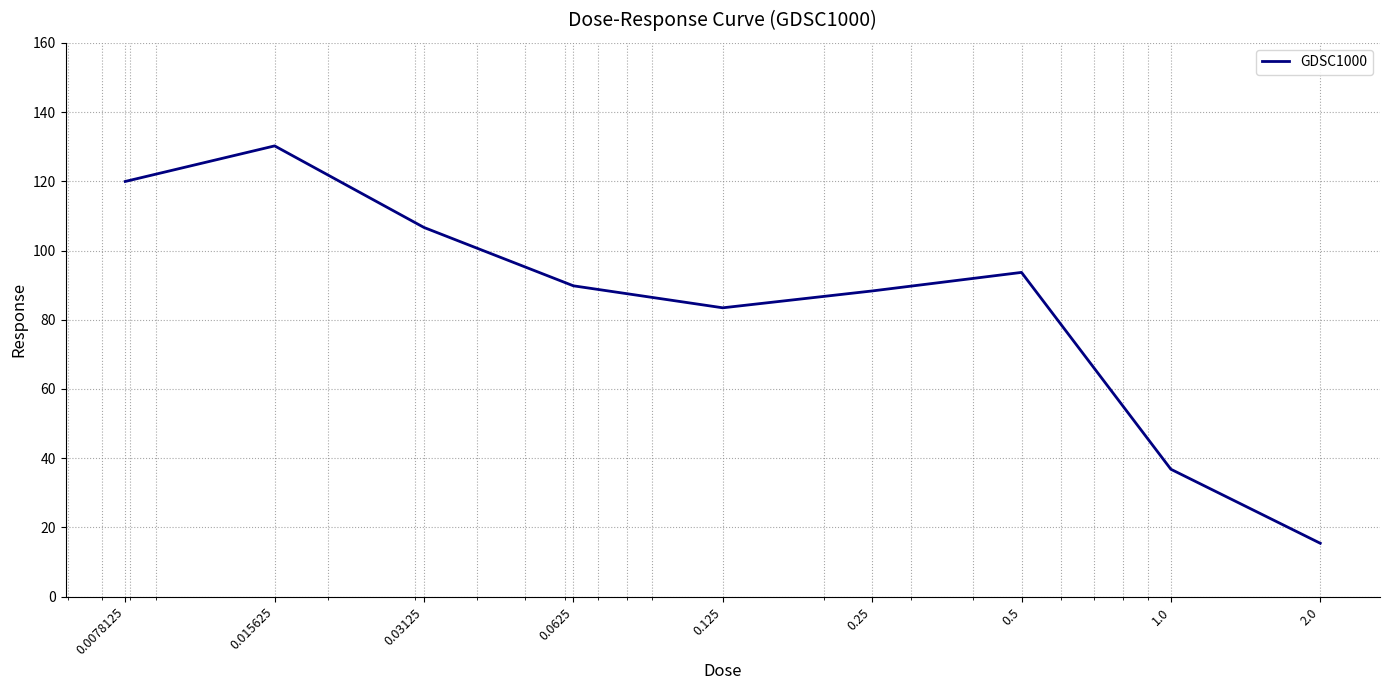

Is this an area chart (filled region under the line)?

No